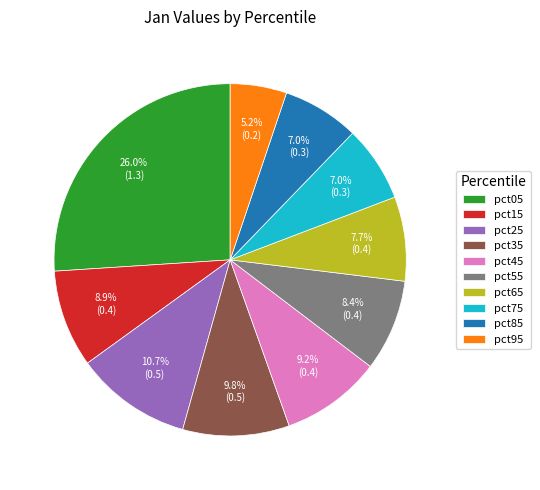

To the nearest percent, what percentage of the pie is pct05?

26%